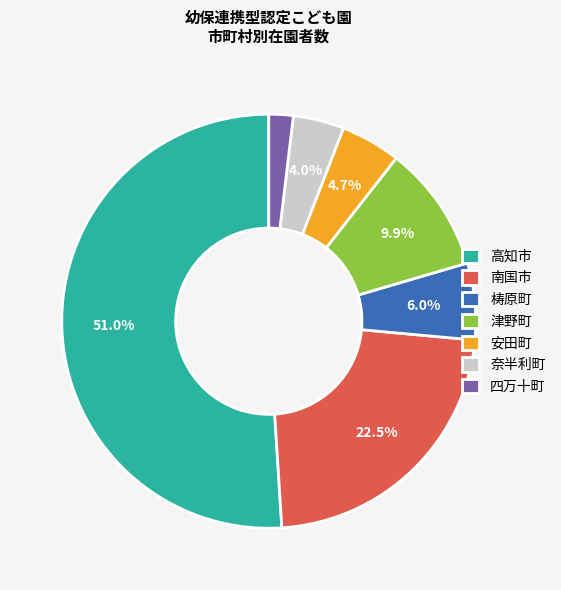

What is the largest slice in the pie chart?

高知市